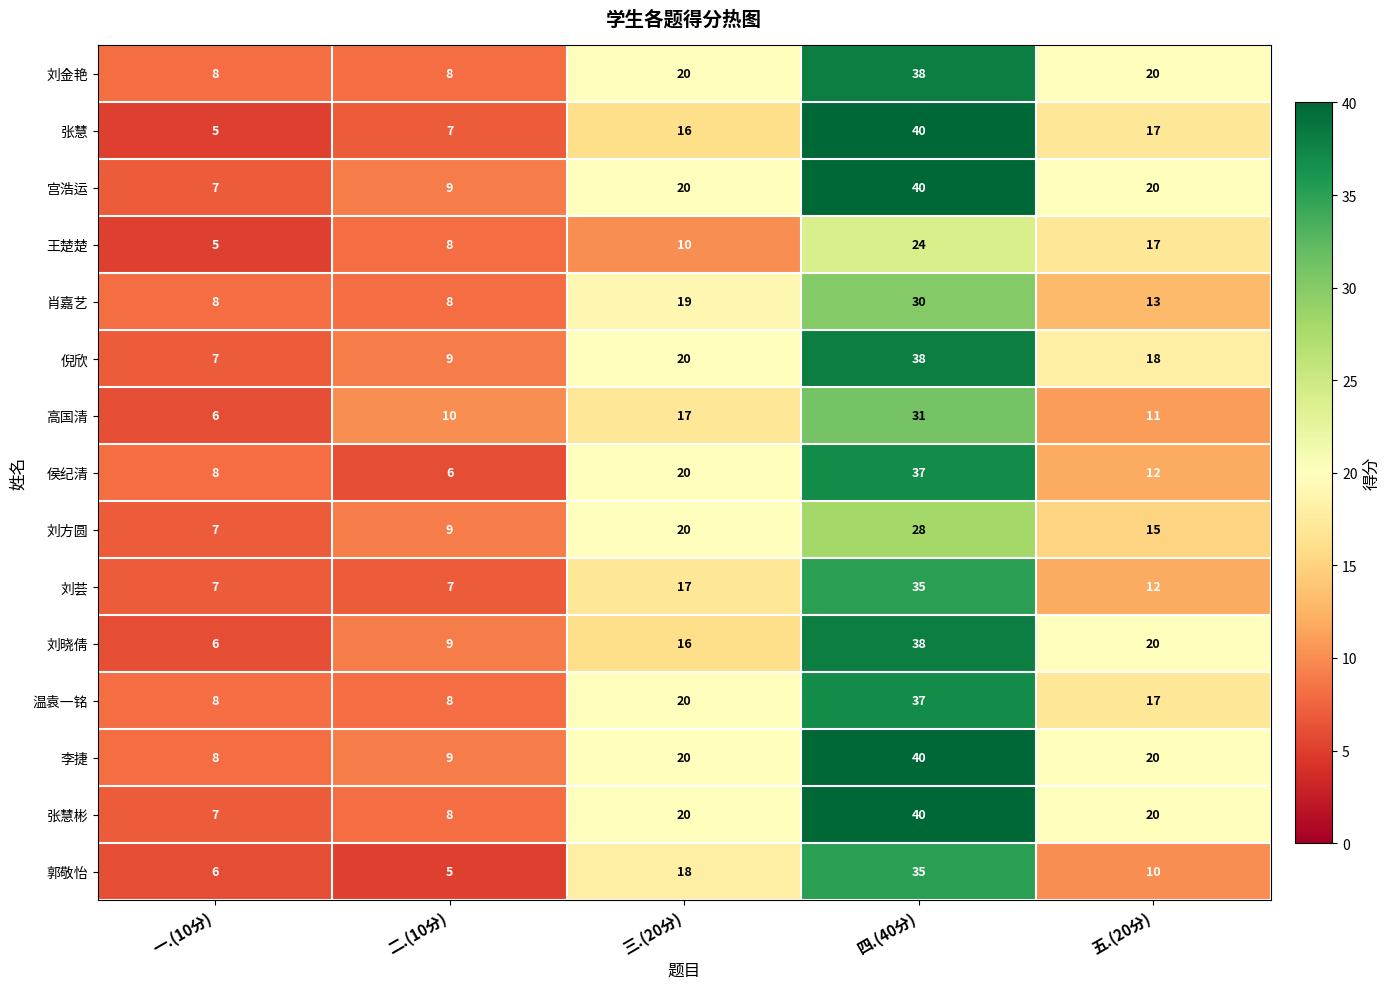

The value of 王楚楚 at 一.(10分) is 7. True or false?

False